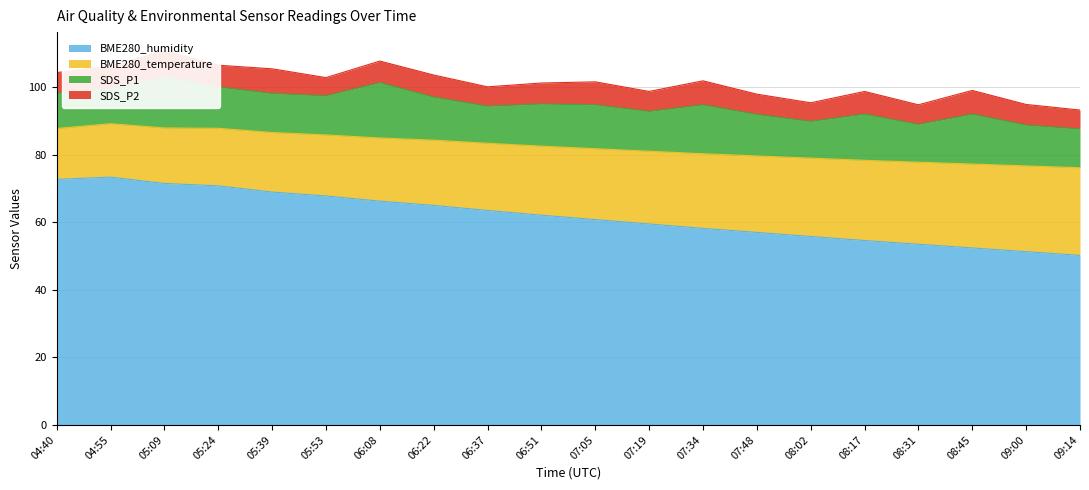

True or false: BME280_temperature and BME280_humidity intersect in this chart.

False